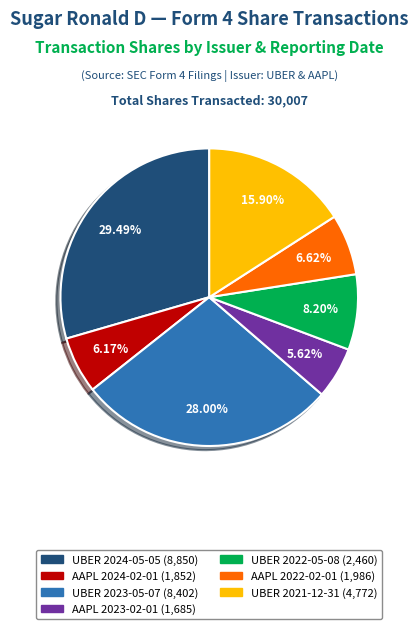

To the nearest percent, what is the difference between the largest and smallest slice percentages?

24%